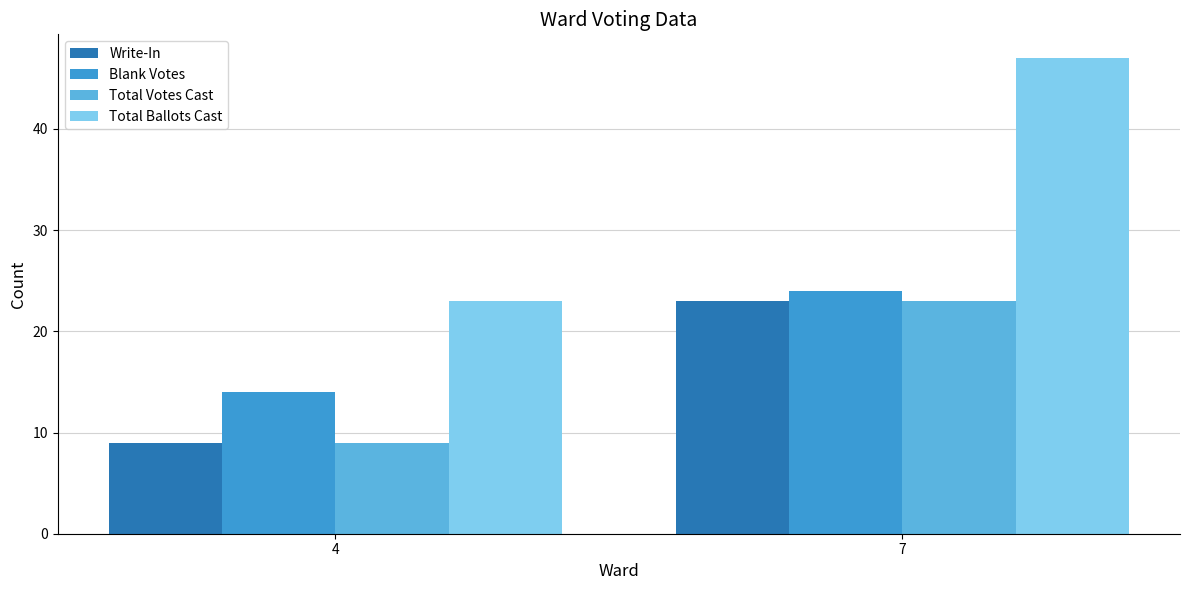

Which series changed the most between 4 and 7?

Total Ballots Cast